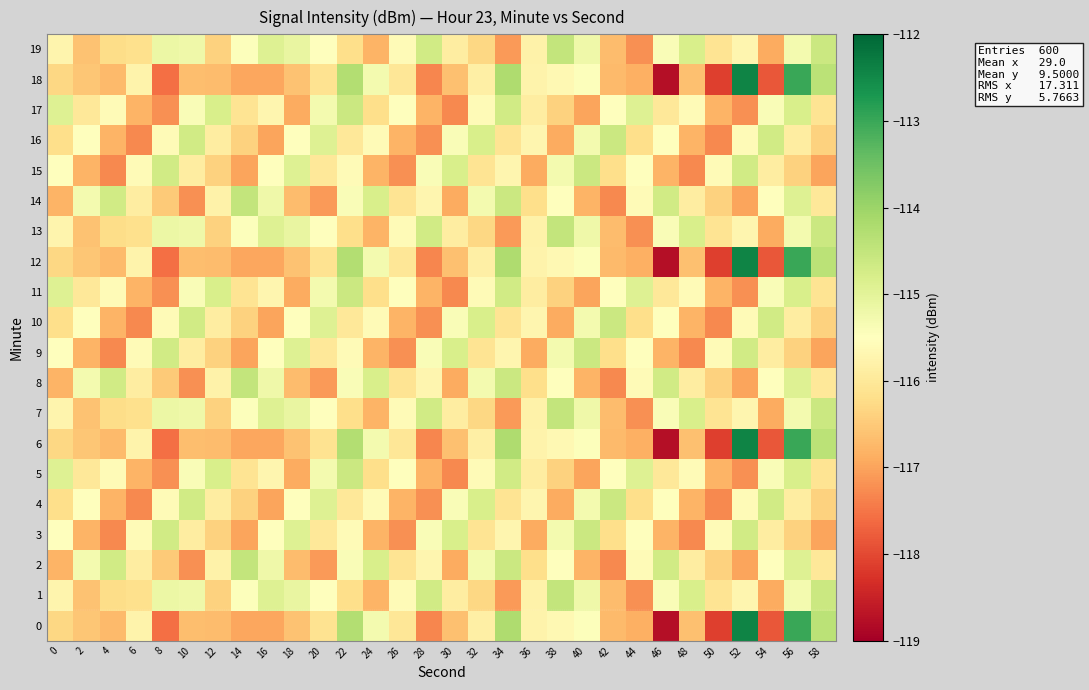

What is the spread (max minus min) of values at 22?

1.9